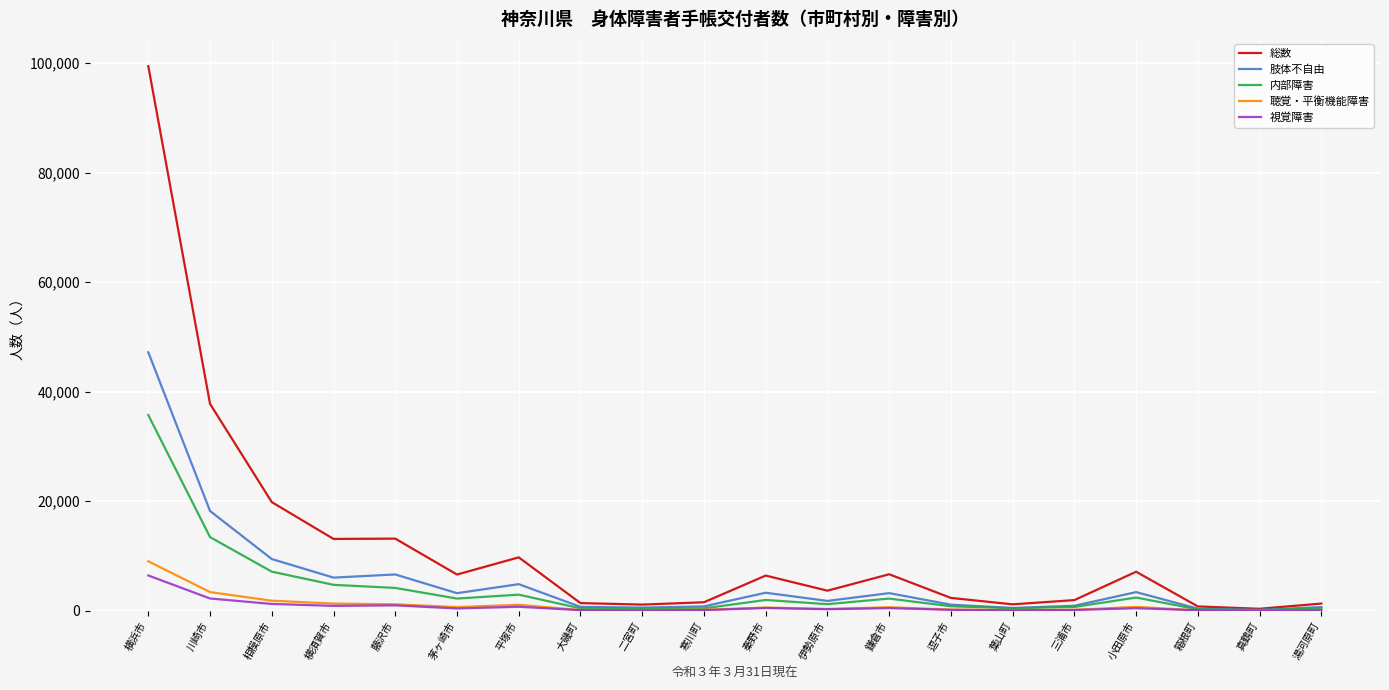

Which series ends up on top after the final intersection of 視覚障害 and 聴覚・平衡機能障害?

視覚障害